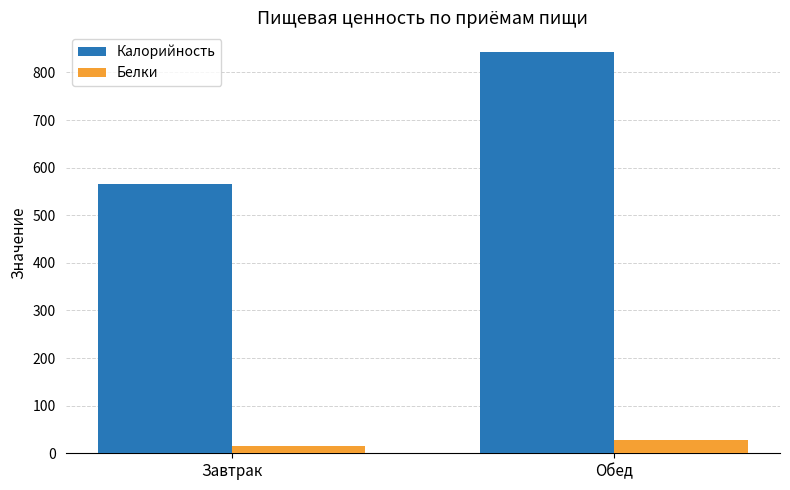

What is the value of the Калорийность bar at the 2nd from the left?

842.1